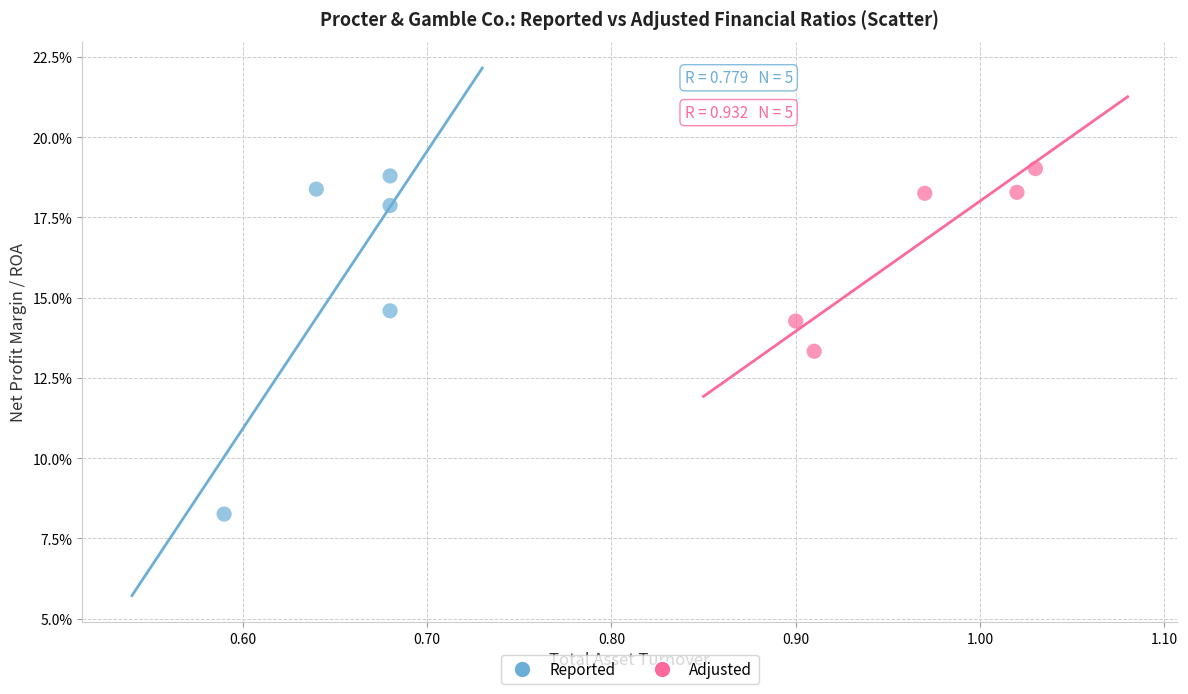

Which series reaches the minimum Y coordinate?

Reported